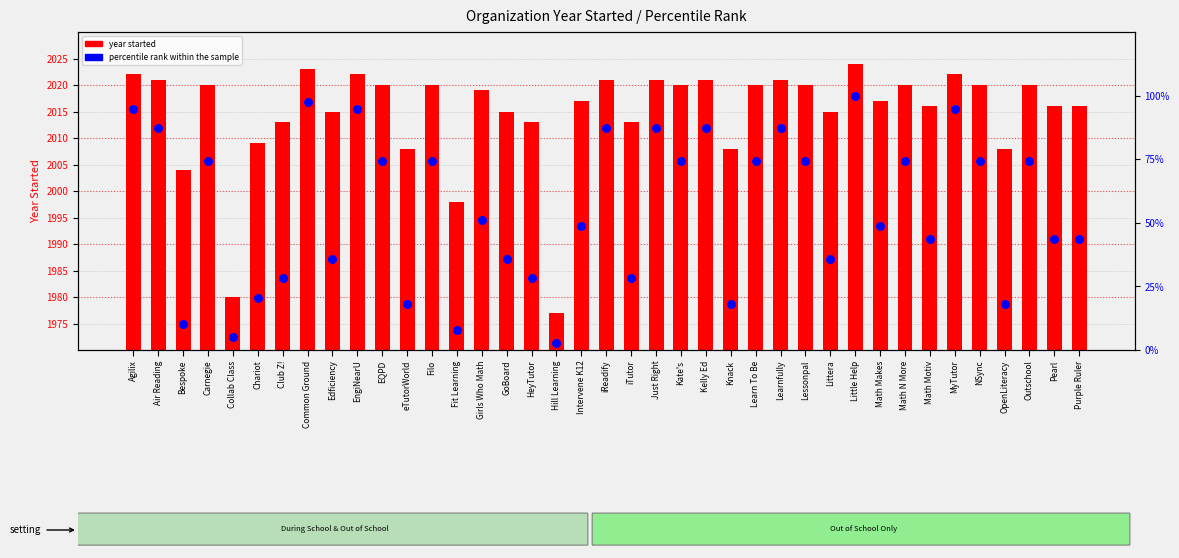

Which series has the largest Y range (max minus min)?

percentile rank within the sample